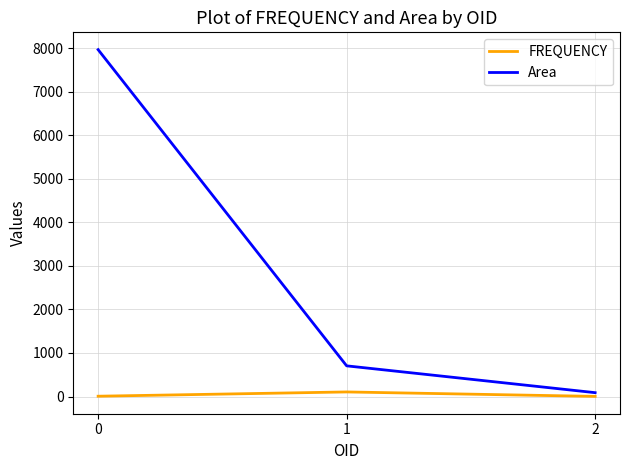

List the labels in order of Area value, largest first.

0, 1, 2